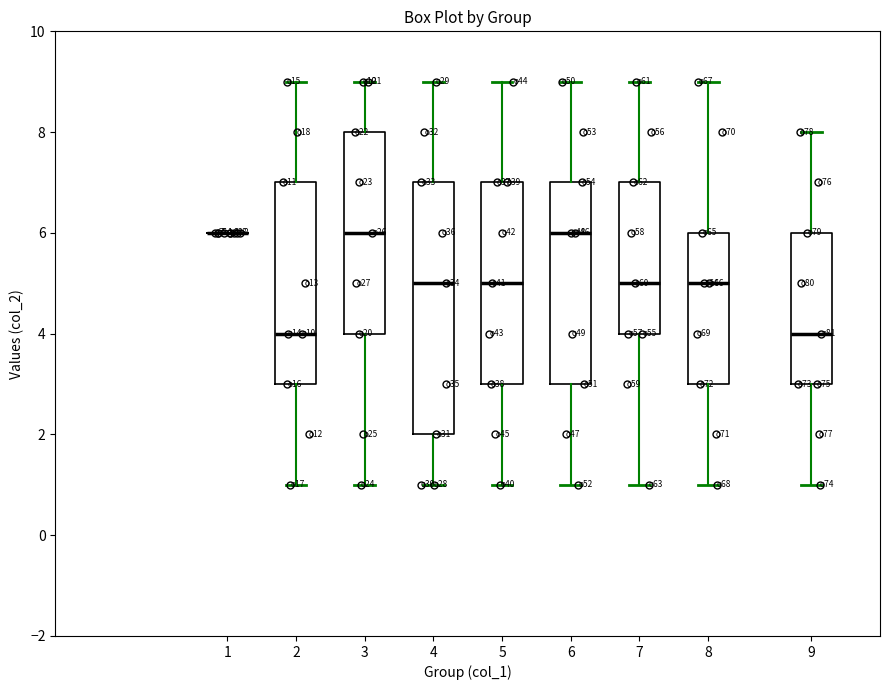

Reading left to right, read every box against the y-axis: the position of its median line, the range the box covers, and the ends of its whiskers. The values are not printed on the chart, so give them approximately, as read against the axis.

1: box collapsed to a line at 6, whiskers 6 to 6
2: median 4, box 3 to 7, whiskers 1 to 9
3: median 6, box 4 to 8, whiskers 1 to 9
4: median 5, box 2 to 7, whiskers 1 to 9
5: median 5, box 3 to 7, whiskers 1 to 9
6: median 6, box 3 to 7, whiskers 1 to 9
7: median 5, box 4 to 7, whiskers 1 to 9
8: median 5, box 3 to 6, whiskers 1 to 9
9: median 4, box 3 to 6, whiskers 1 to 8